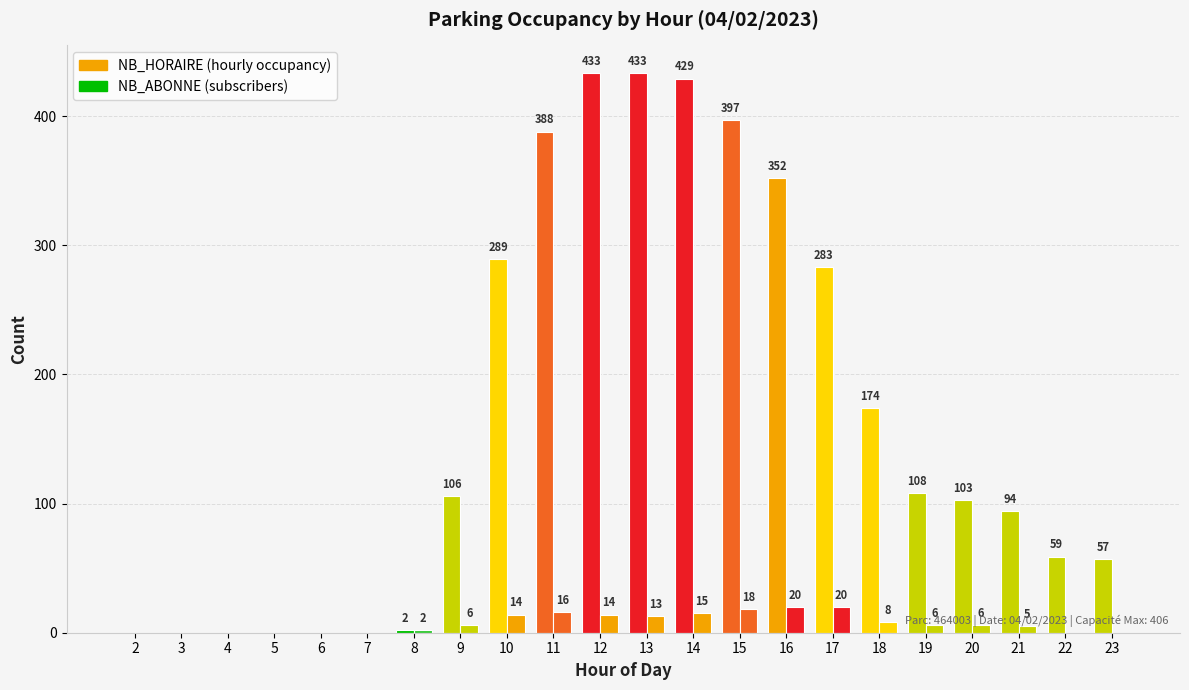

How many categories are shown in the chart?

22